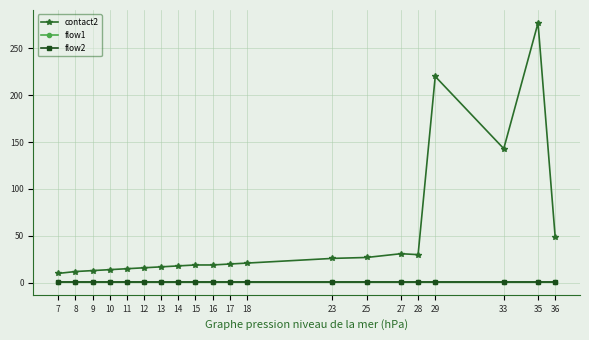

Rank the series at 14 from lowest to highest value.

flow1, flow2, contact2